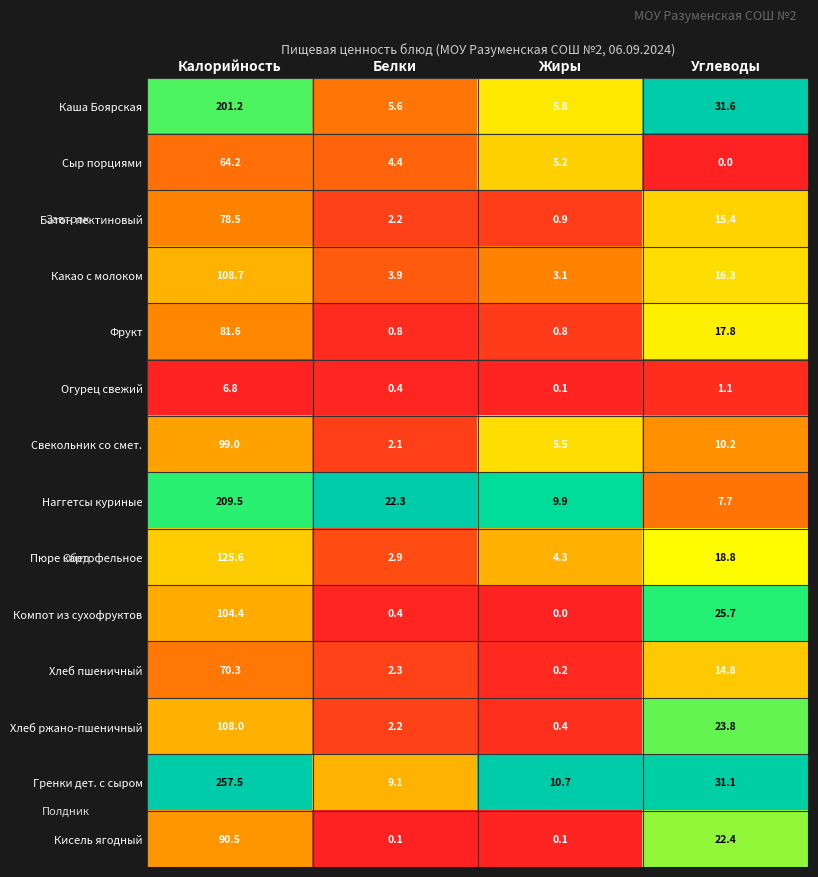

How many series are shown in this chart?

14